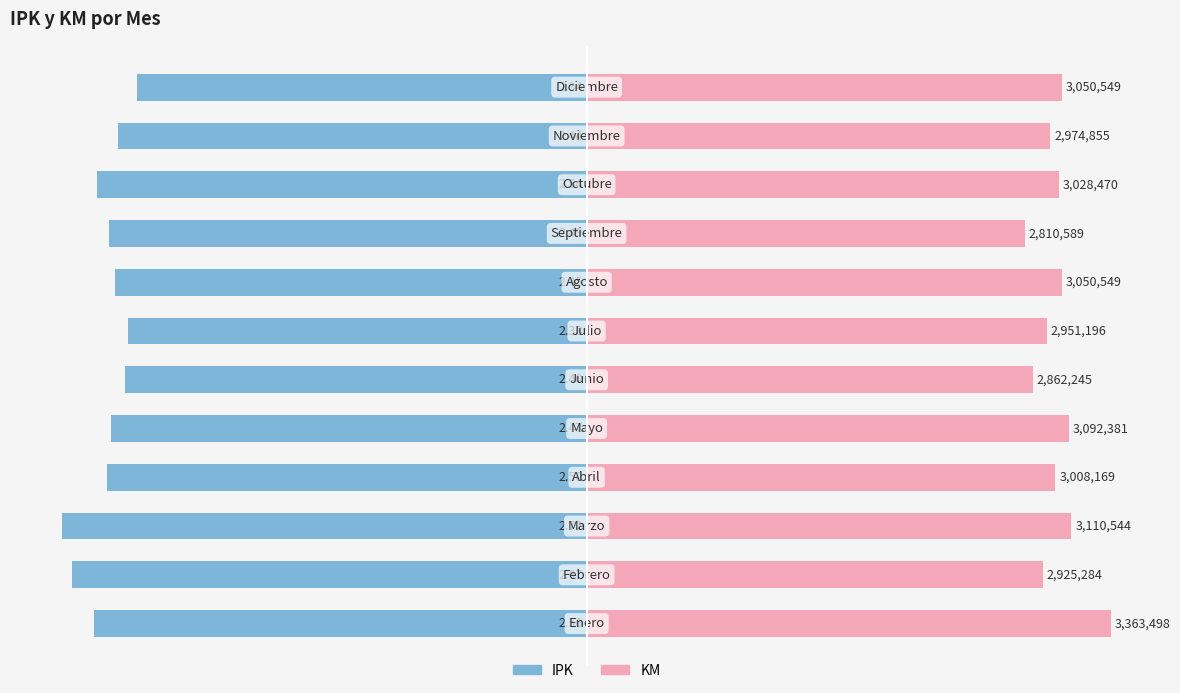

What is the minimum value for IPK?

-2.7